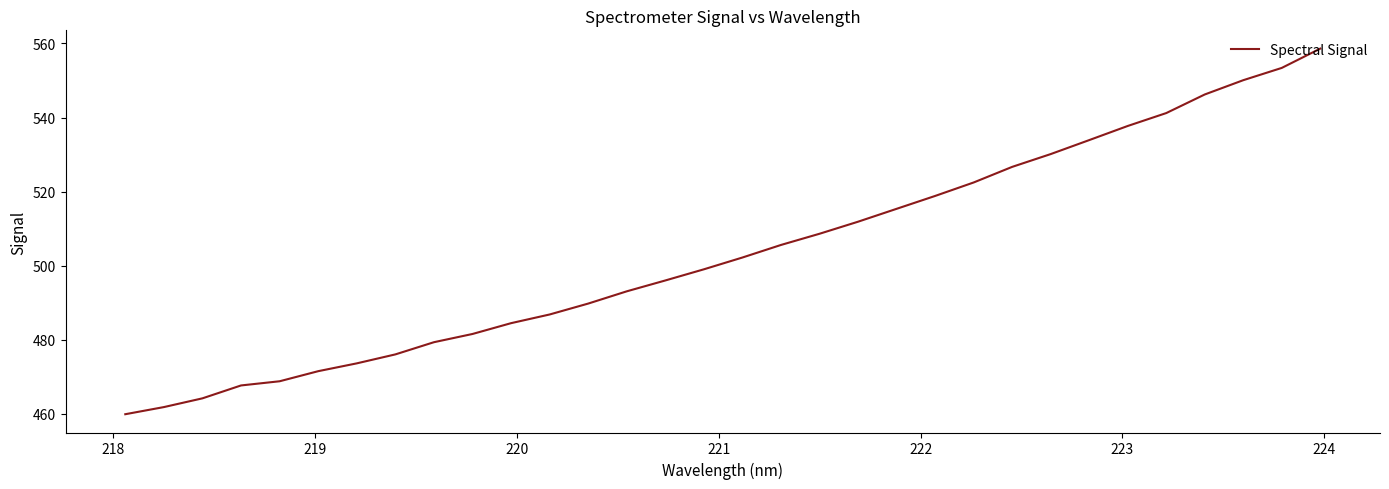

What is the maximum value shown in the chart?

558.6